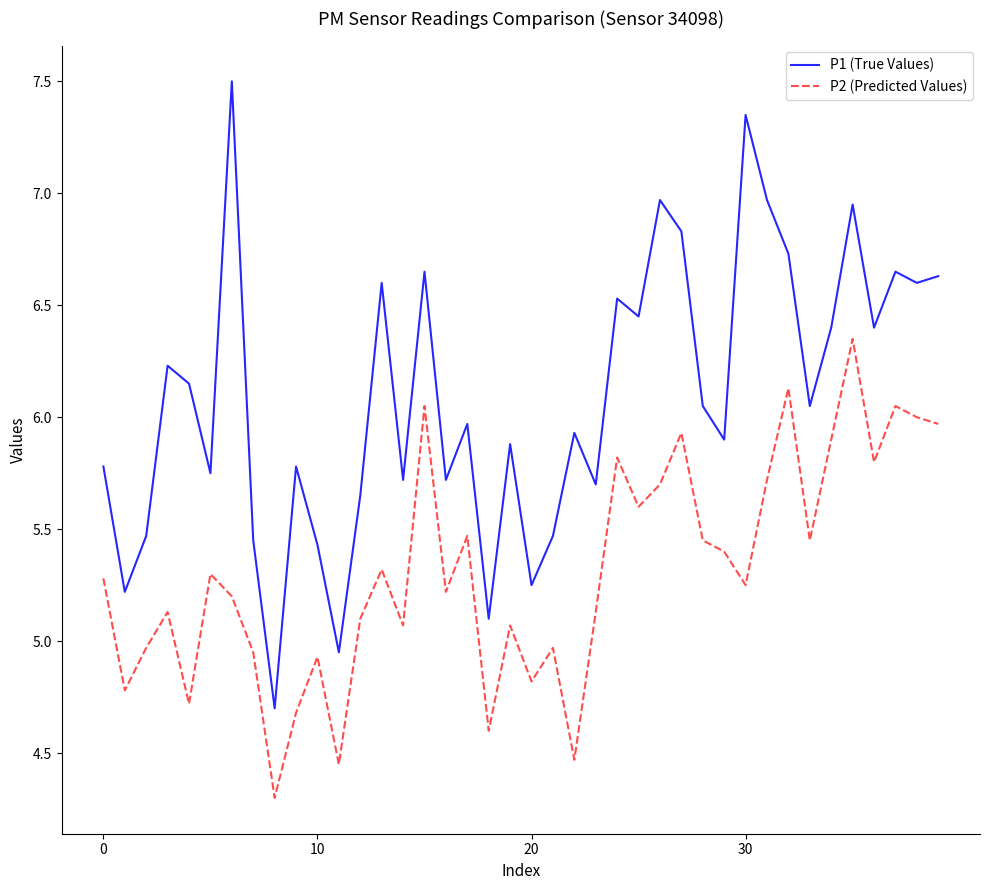

Which series has the largest range (max minus min)?

P1 (True Values)